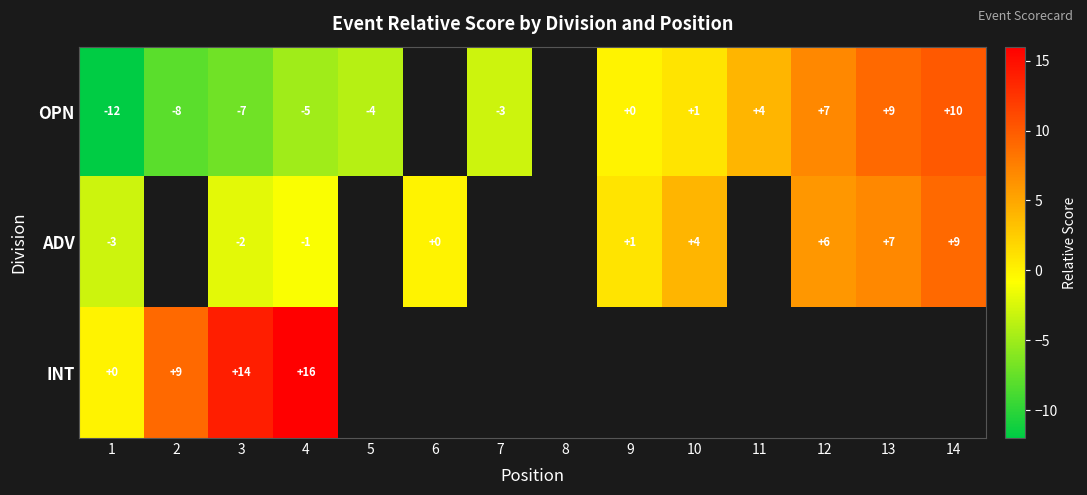

True or false: ADV has a value of 9 at 14.

True